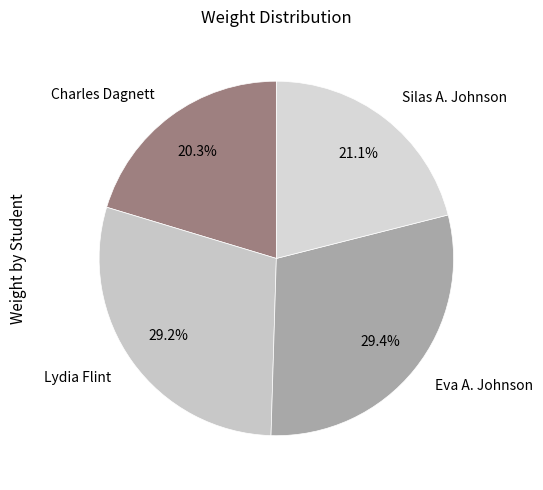

How many segments does this pie chart have?

4